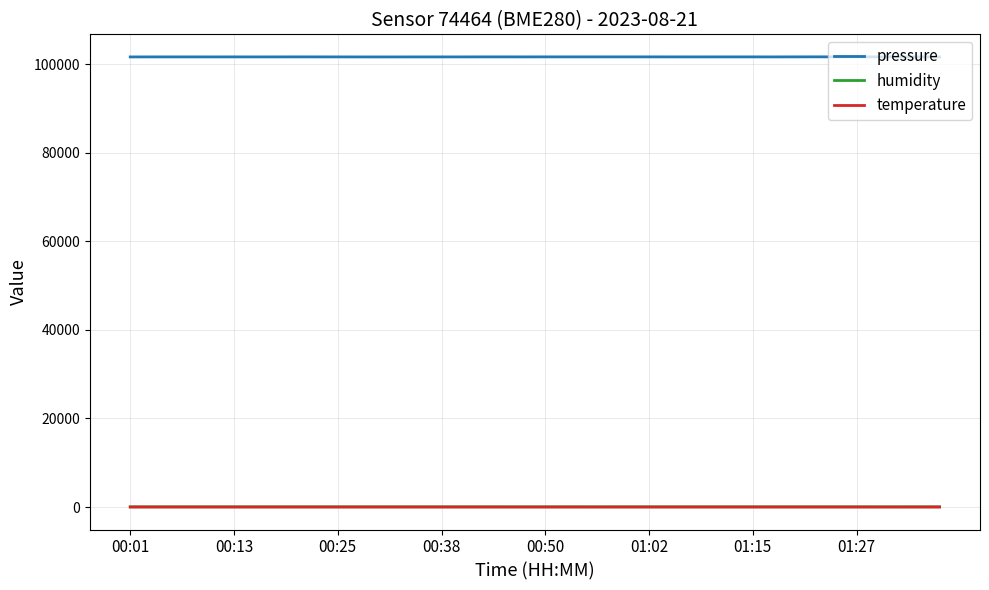

What is the lowest value of the pressure series?

101607.7